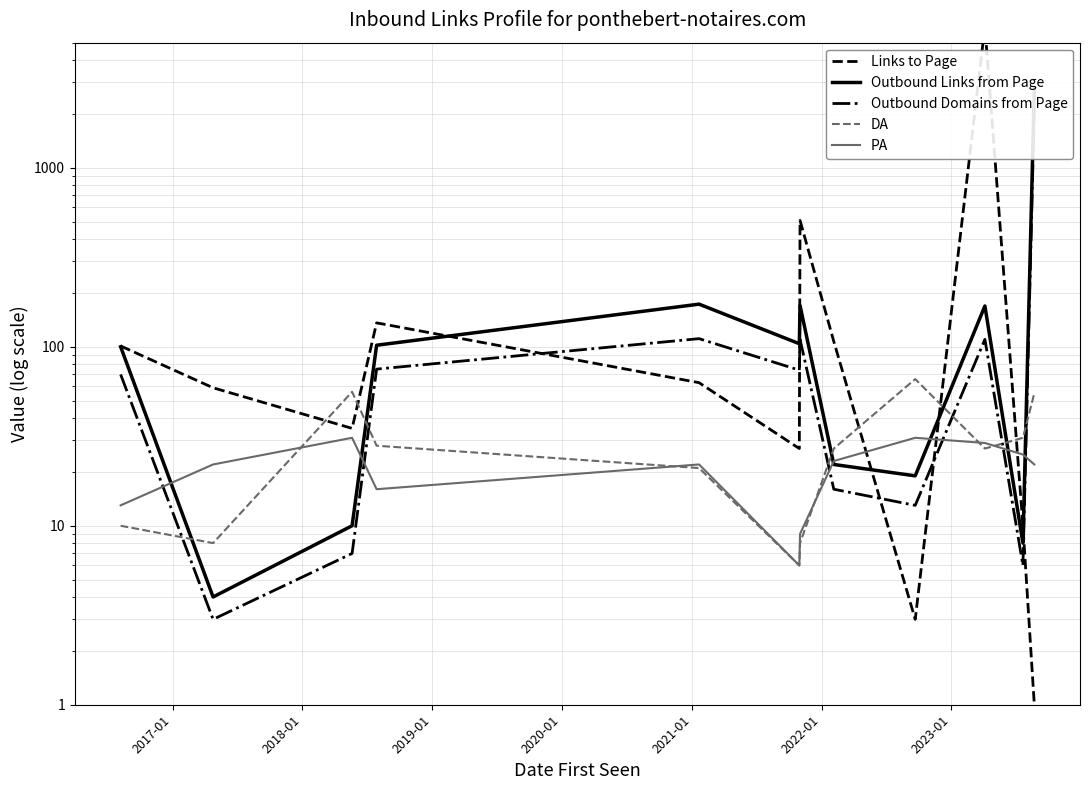

The value of DA at 11 is 26. True or false?

False